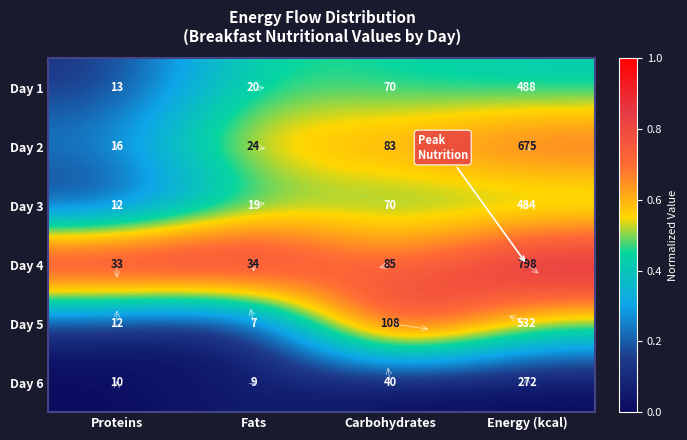

List the labels in order of Day 1 value, largest first.

Energy (kcal), Carbohydrates, Fats, Proteins